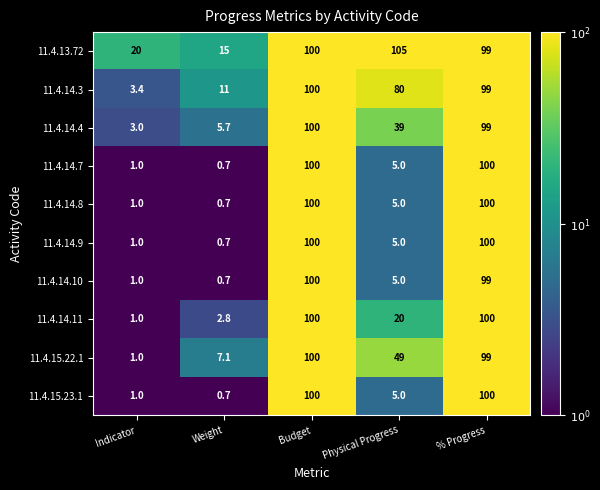

What is the difference between the second highest and minimum values in the 11.4.14.10 series?

98.3